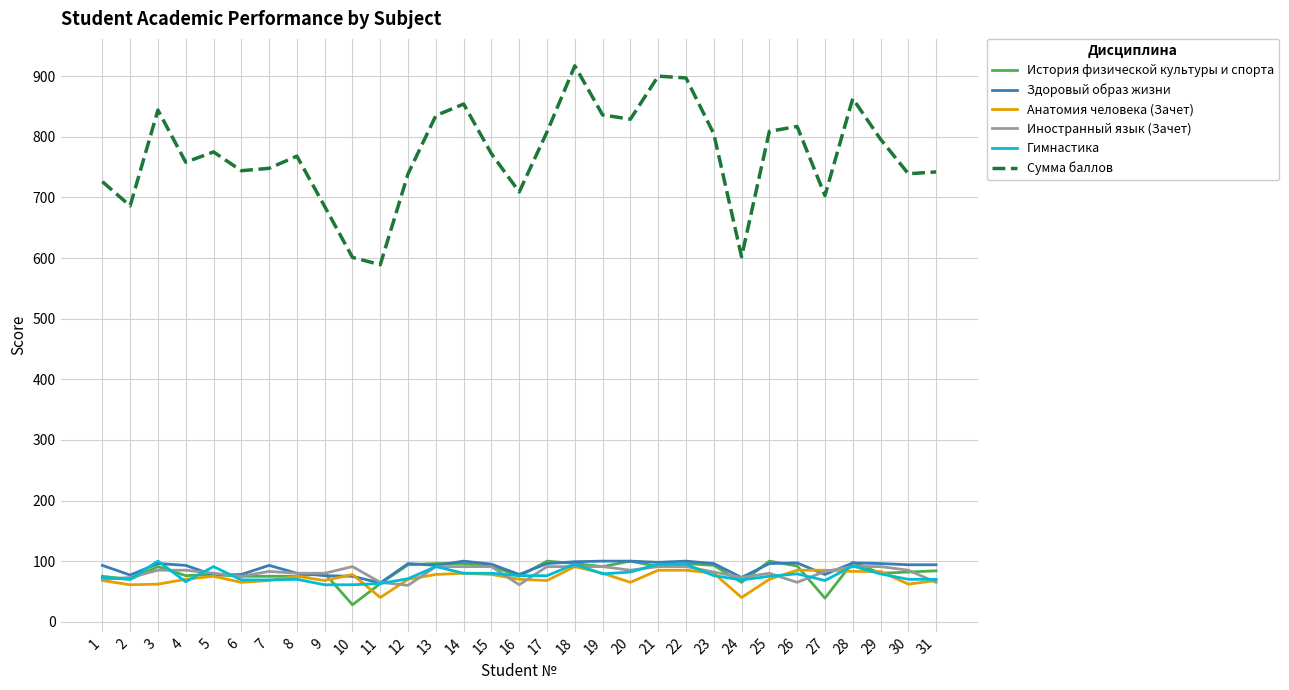

What are all the series names shown in the legend?

История физической культуры и спорта, Здоровый образ жизни, Анатомия человека (Зачет), Иностранный язык (Зачет), Гимнастика, Сумма баллов